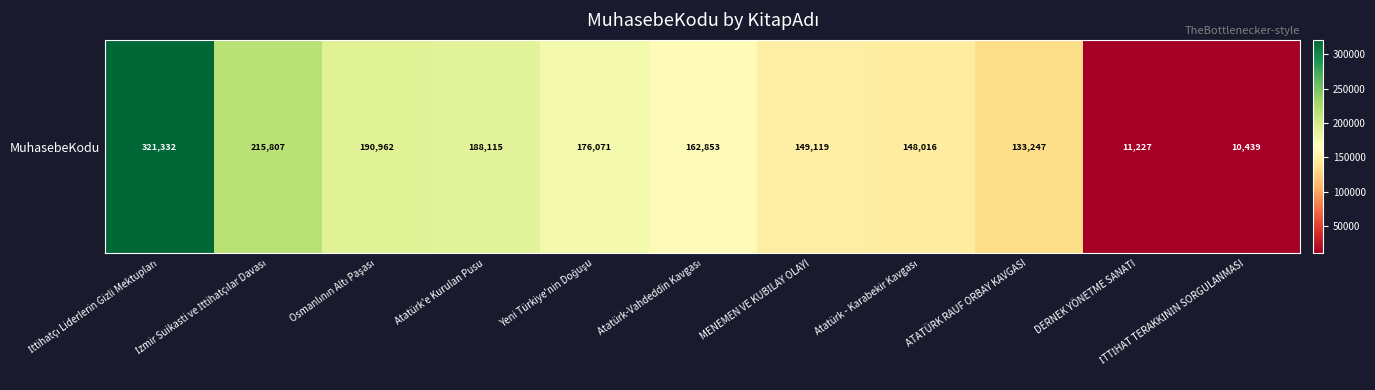

Which has a higher value, İzmir Suikasti ve İttihatçılar Davası or Atatürk'e Kurulan Pusu?

İzmir Suikasti ve İttihatçılar Davası